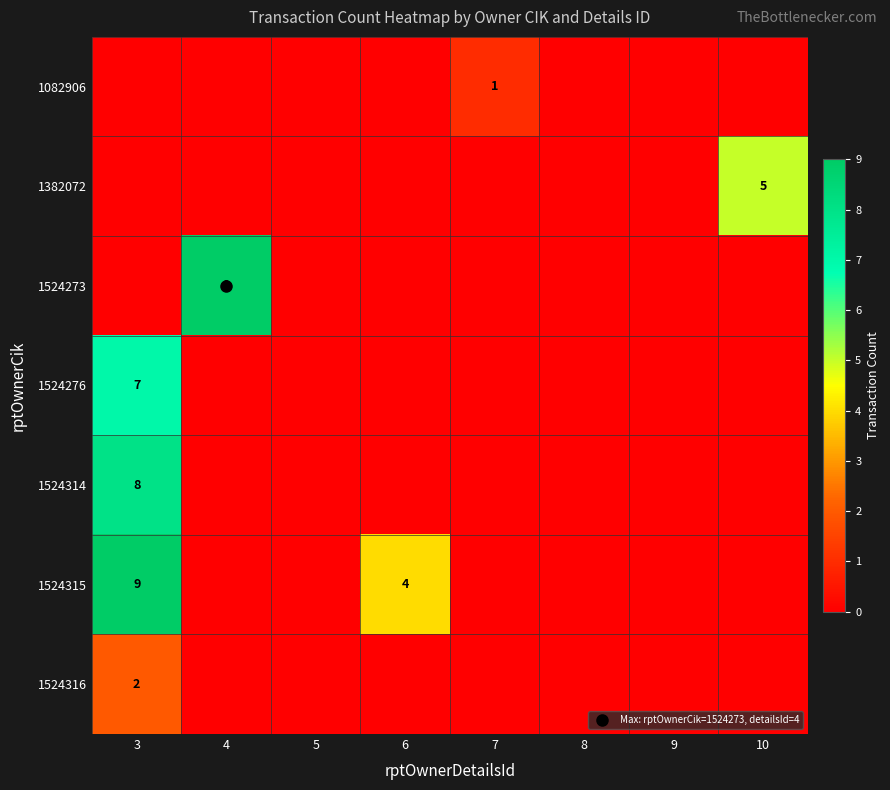

Which series has the largest total across all categories?

1524315